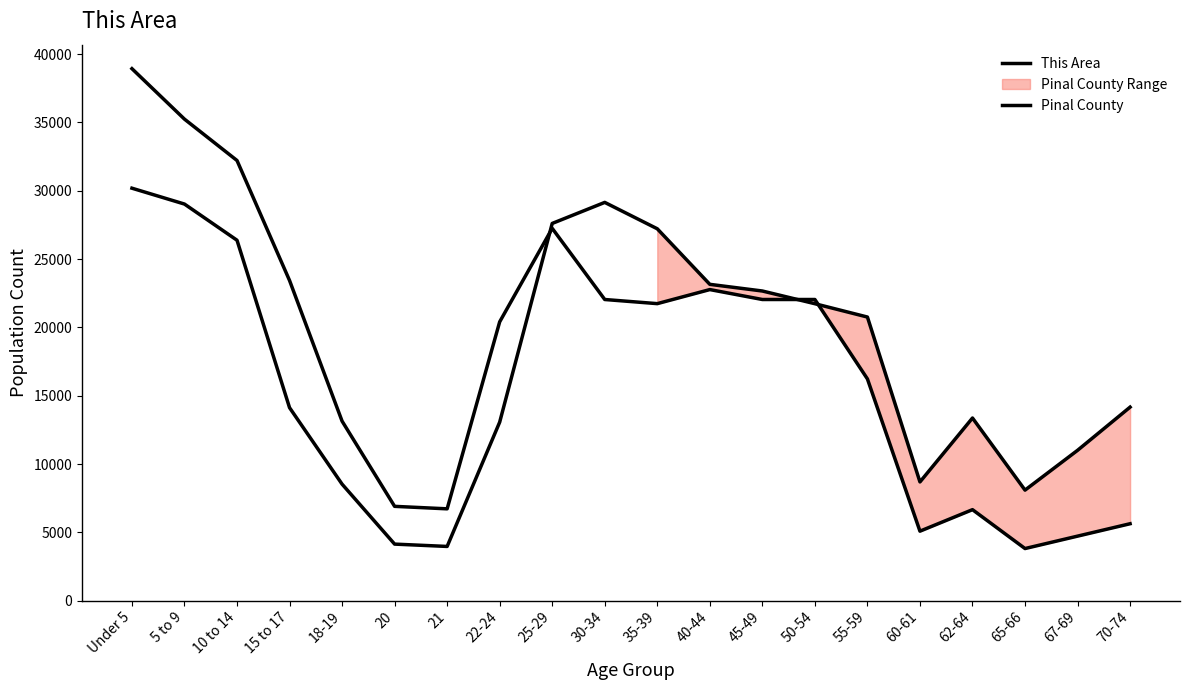

How many values in the This Area series exceed 21734?

10